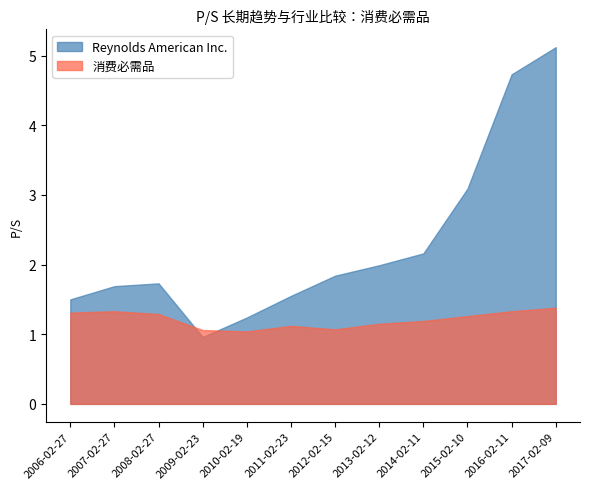

How many intersections are there between 消费必需品 and Reynolds American Inc.?

2